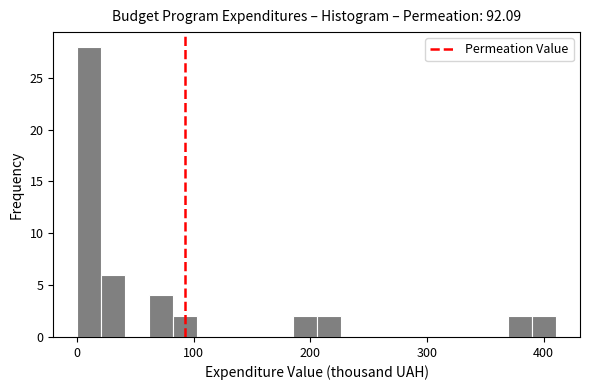

Around what value on the x-axis is the tallest bar? Give the approximate position of its centre, as read against the axis.

10